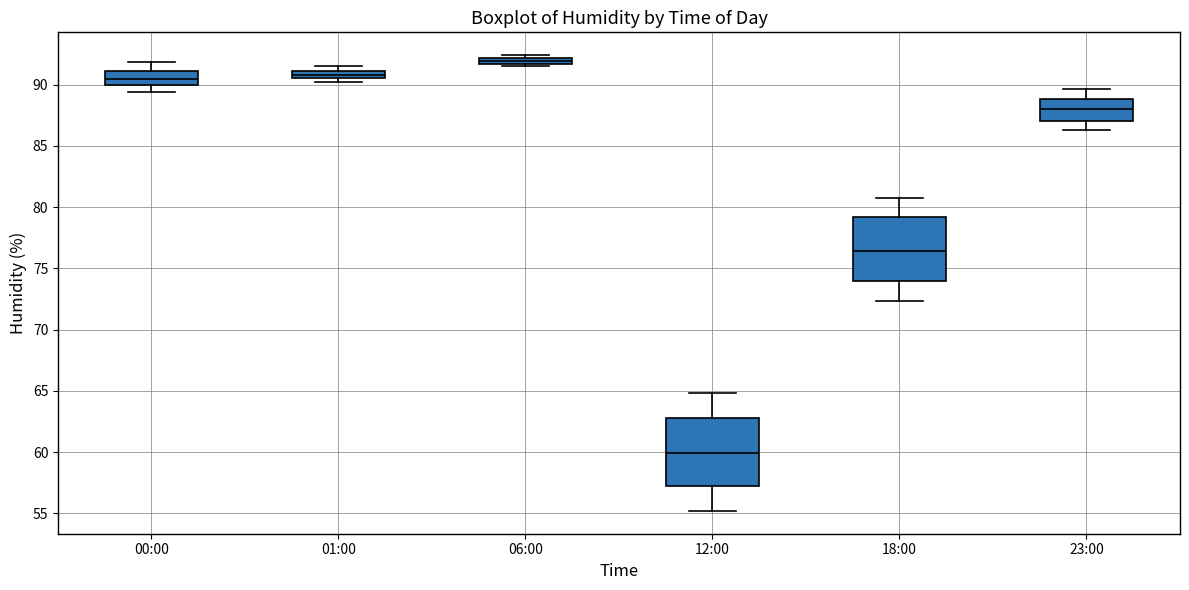

Where is the upper edge of the box for 18:00 on the y-axis? The values are not printed on the chart, so give them approximately, as read against the axis.

79.0